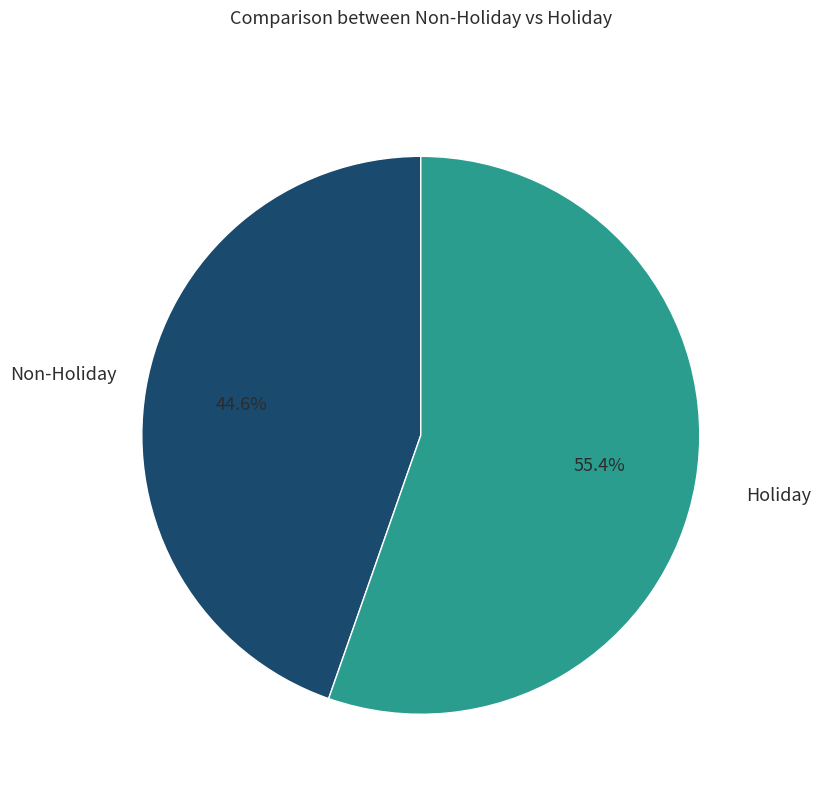

Is there any slice that represents more than half of the pie?

Yes